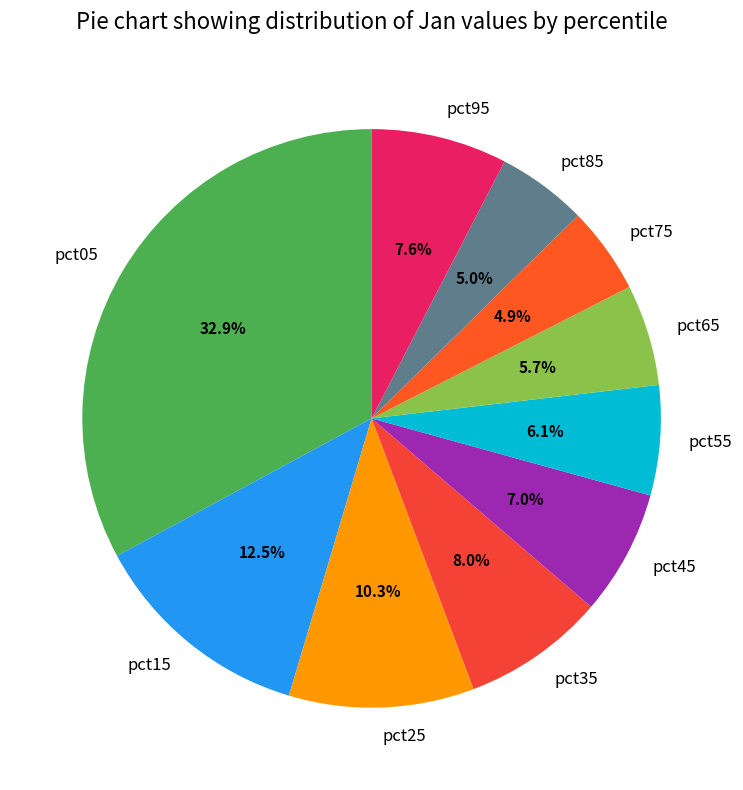

Approximately how many times larger is the value at pct15 compared to pct05?

0.4